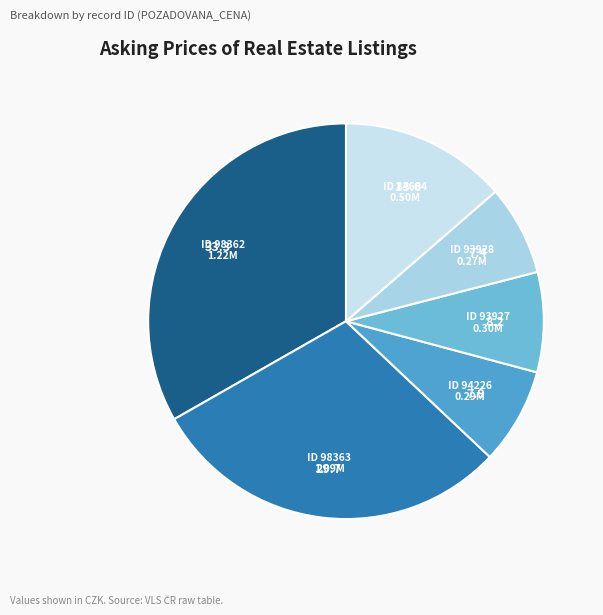

Count the number of slices in the pie.

6